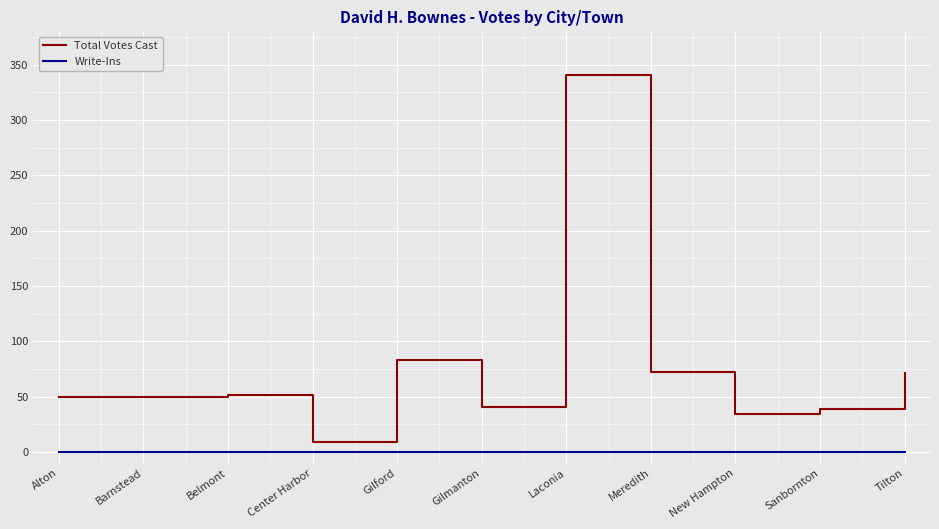

What are all the series names shown in the legend?

Total Votes Cast, Write-Ins